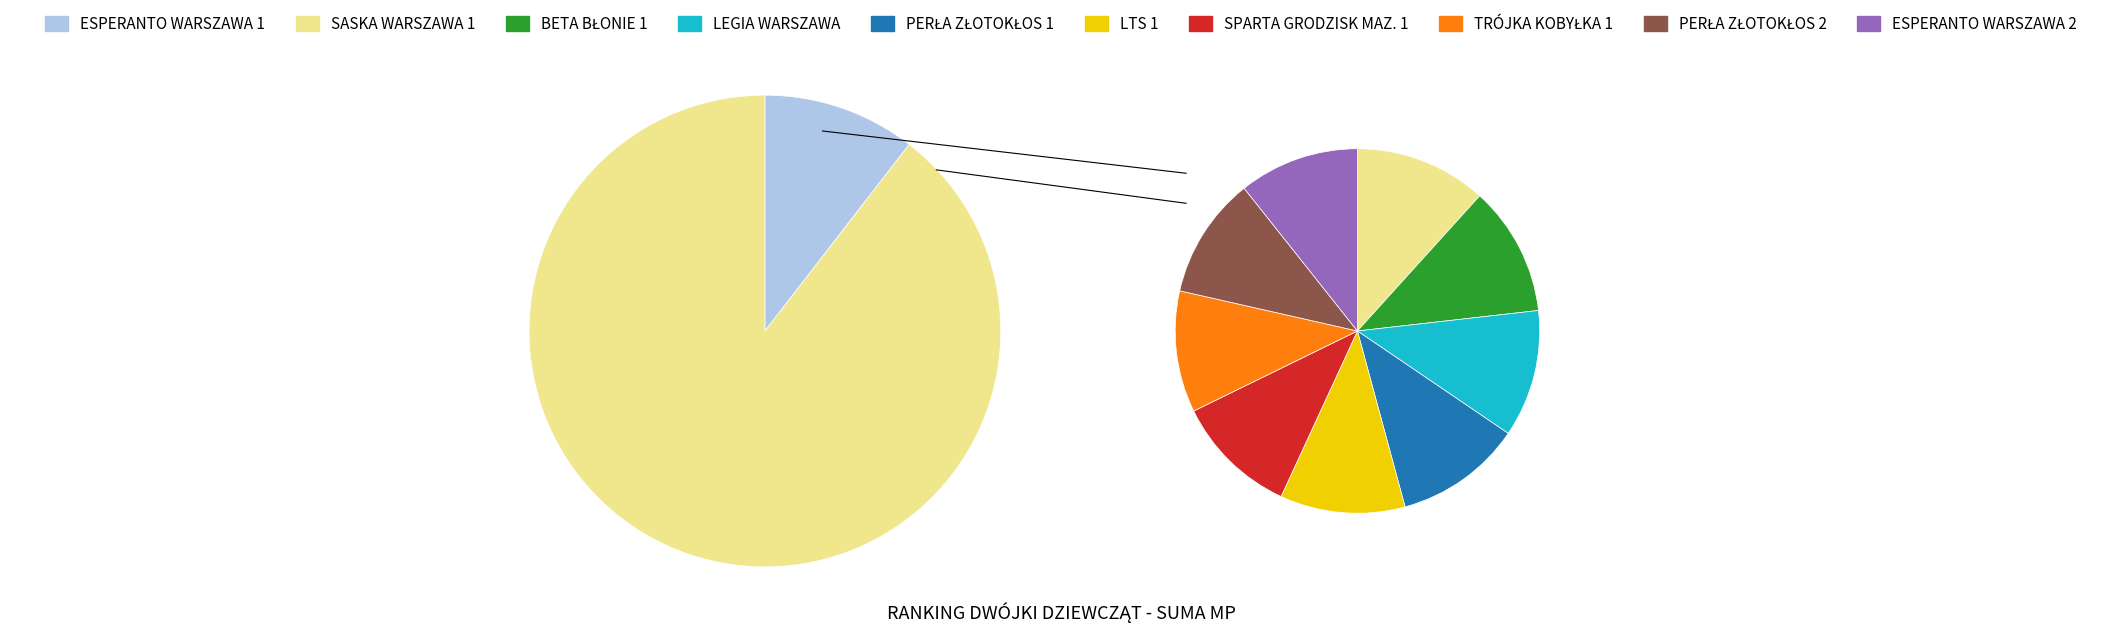

Rank the categories by value from highest to lowest.

ESPERANTO WARSZAWA 1, SASKA WARSZAWA 1, BETA BŁONIE 1, LEGIA WARSZAWA, PERŁA ZŁOTOKŁOS 1, LTS 1, SPARTA GRODZISK MAZ. 1, TRÓJKA KOBYŁKA 1, PERŁA ZŁOTOKŁOS 2, ESPERANTO WARSZAWA 2